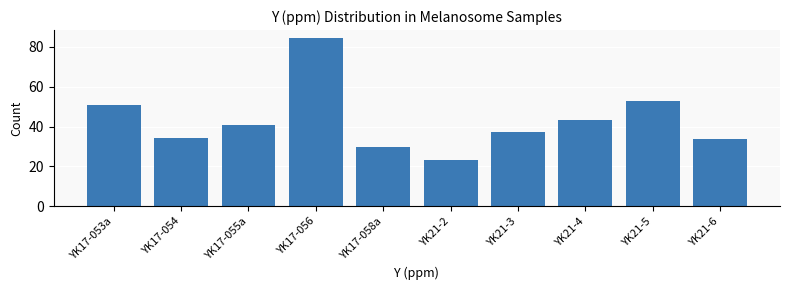

Reading right to left, transcribe all the data shown in this chart.

33.7	52.8	43.2	37.4	23.4	29.5	84.2	40.9	34.4	51.0